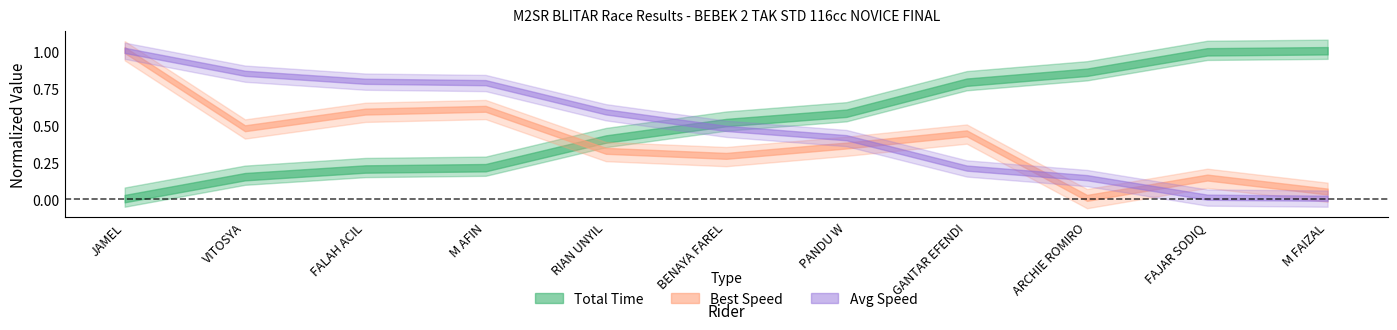

Which has a higher value, VITOSYA or PANDU W?

PANDU W